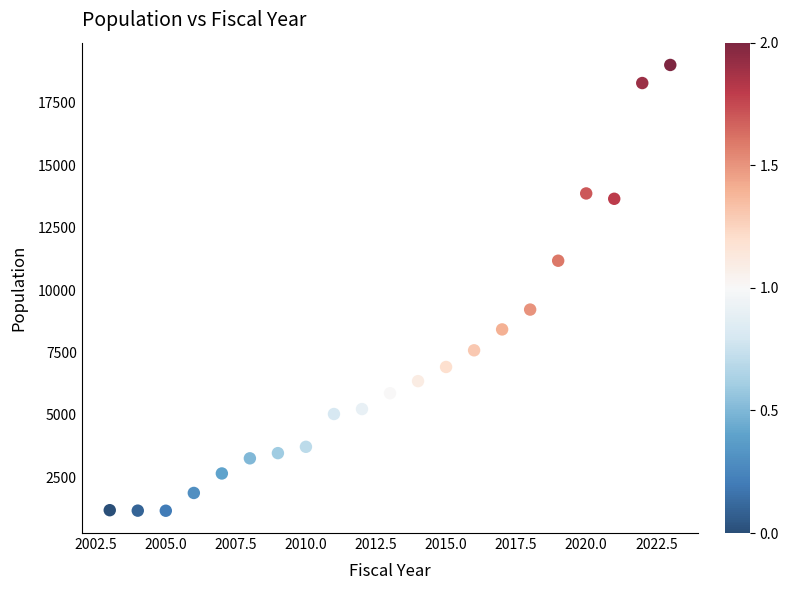

What is the range of Y values (max minus min)?

17844